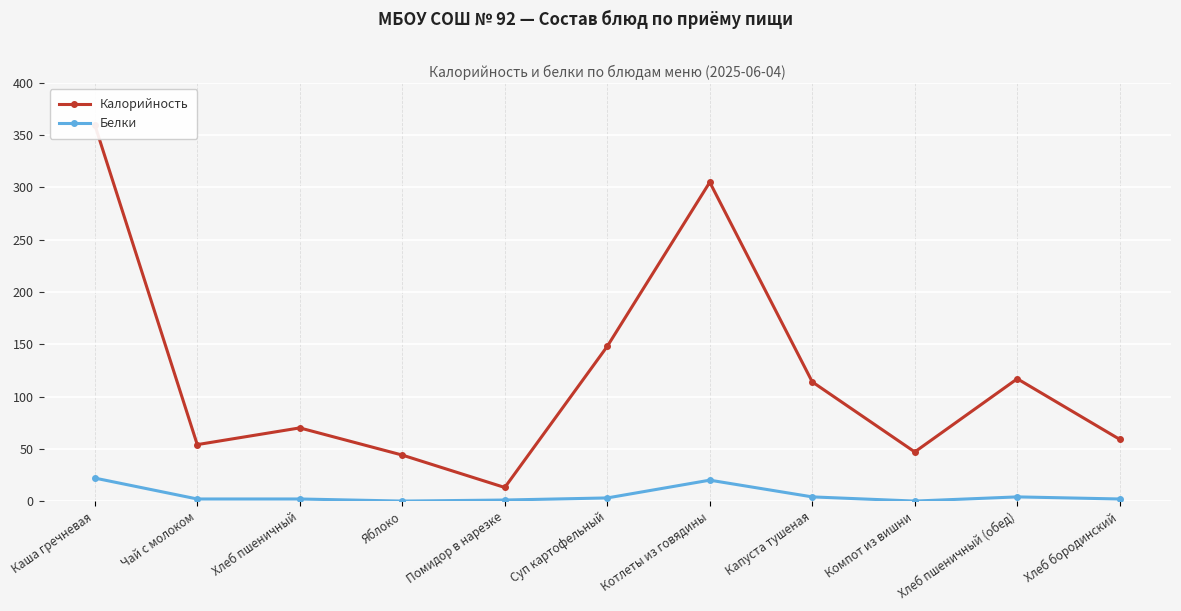

What is the difference between the highest and lowest values at Чай с молоком?

52